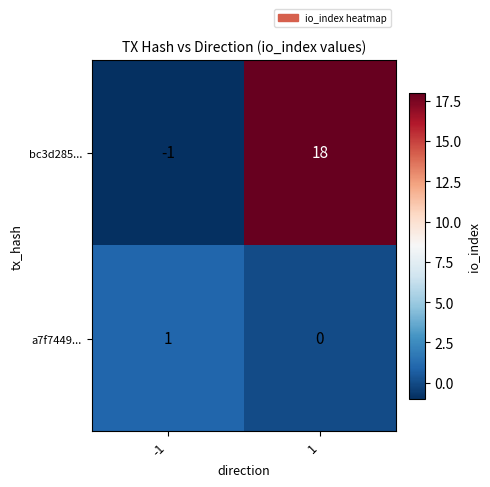

List the series in order of their overall mean, lowest first.

a7f7449..., bc3d285...